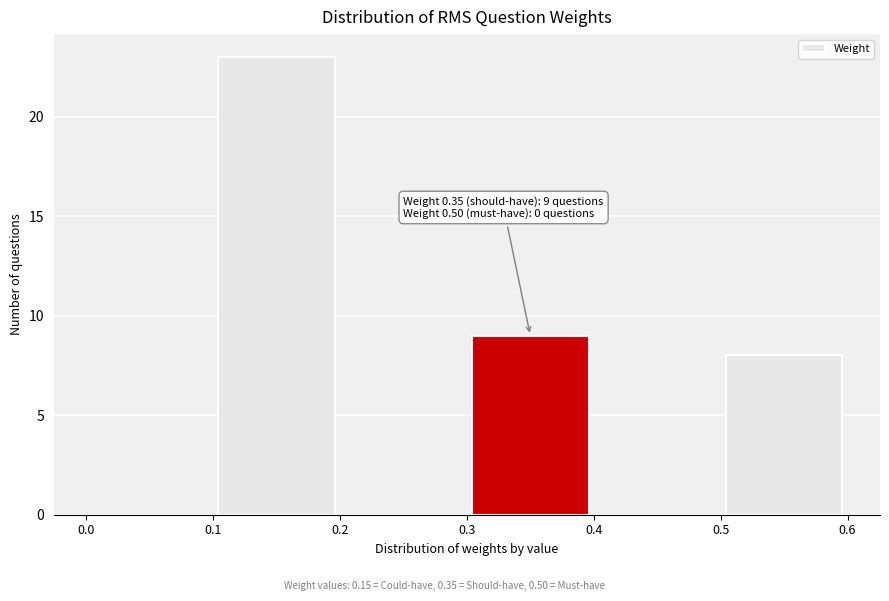

Which range on the x-axis has the tallest bar?

0.1 to 0.2